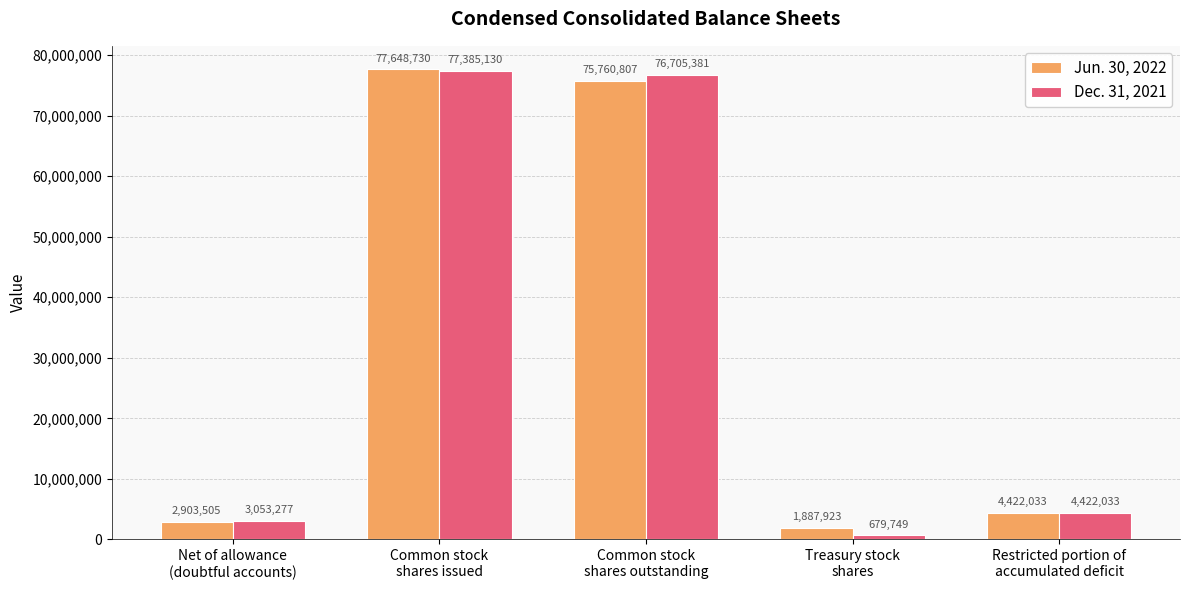

Is it true that Jun. 30, 2022 equals 47037769 at Common stock
shares issued?

False